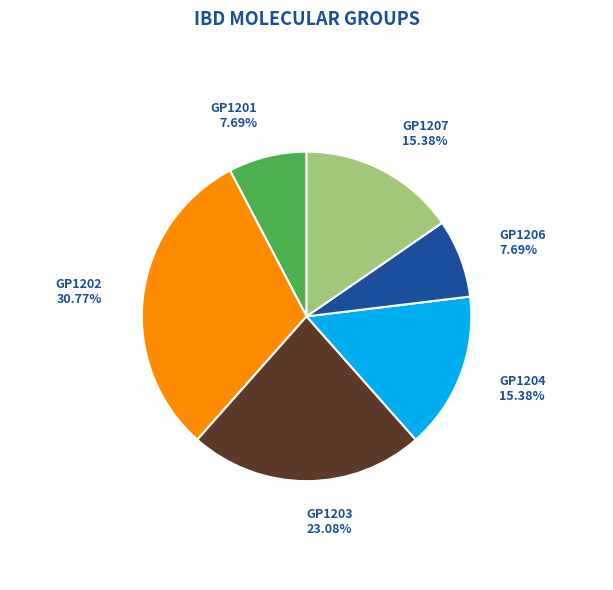

What percentage do GP1206 and GP1203 together represent?

30.8%